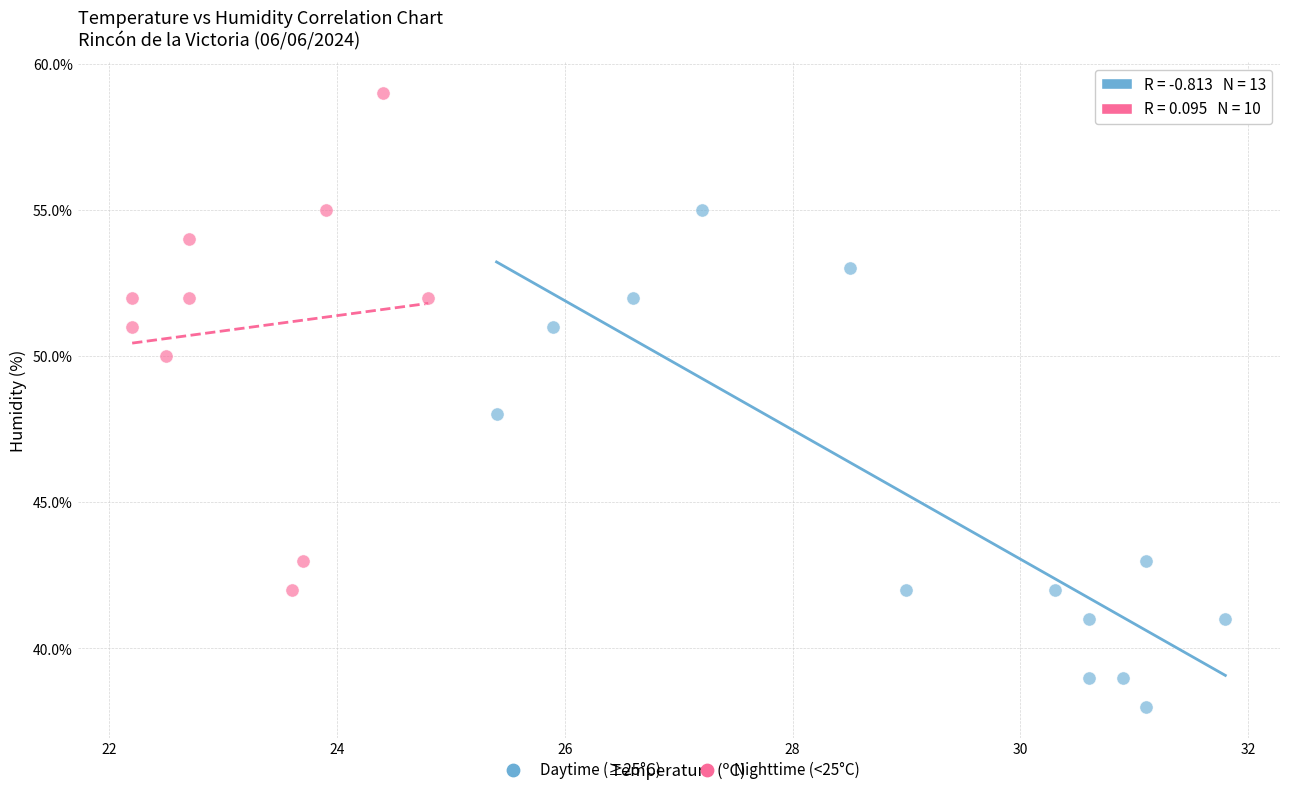

Which series reaches the minimum Y coordinate?

Daytime (≥25°C)